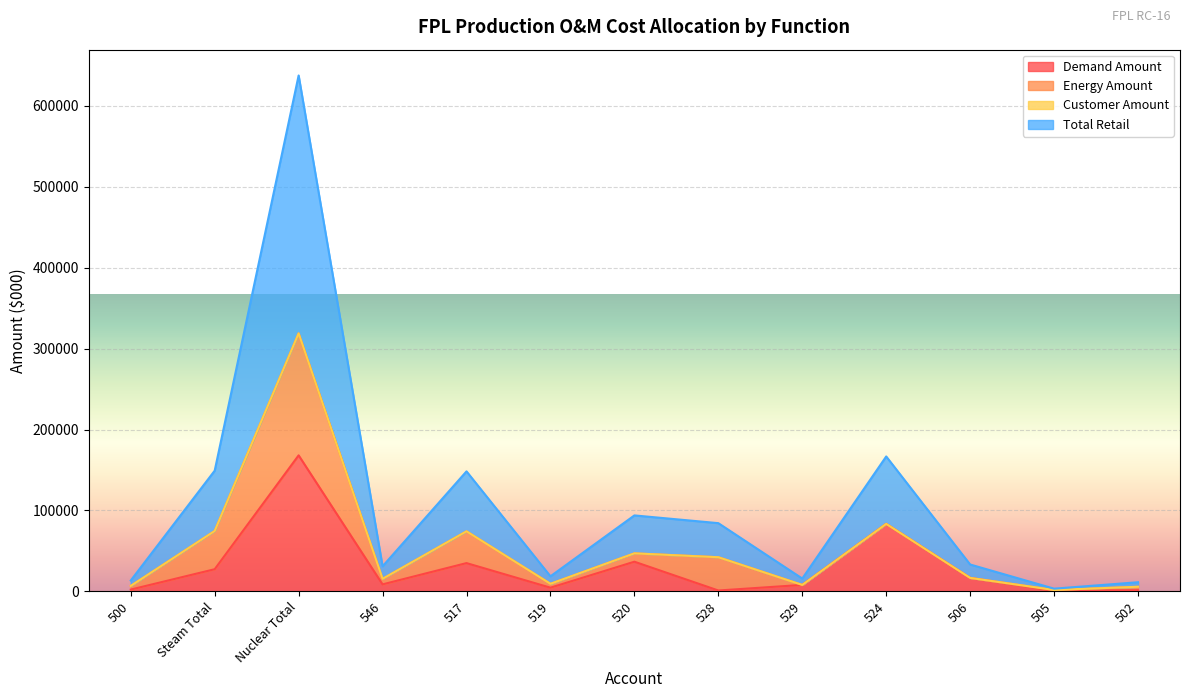

What position from the right is 505?

2